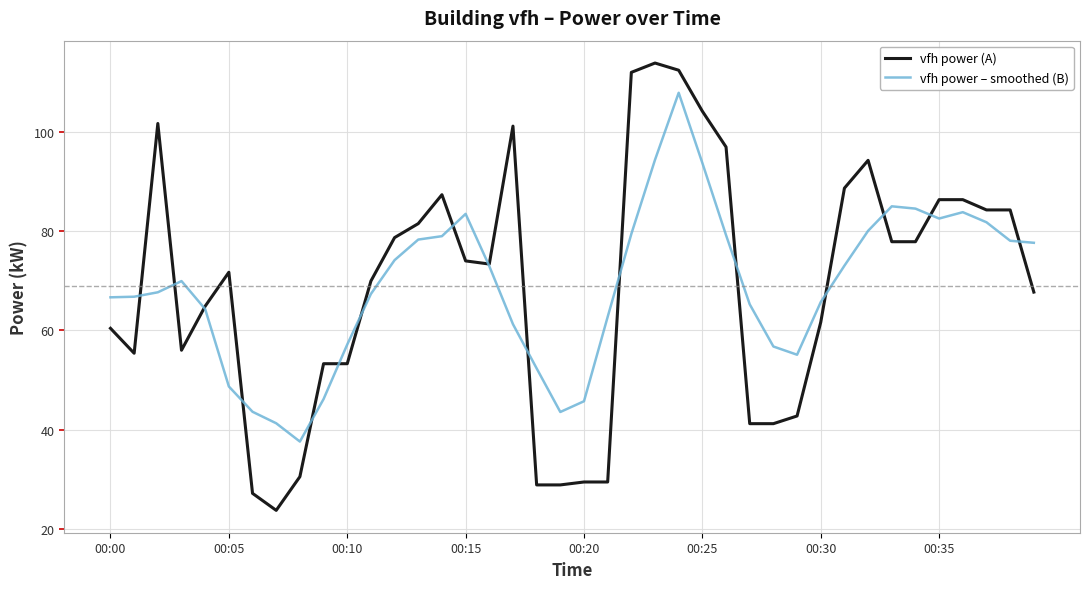

Which series has the largest range (max minus min)?

vfh power (A)